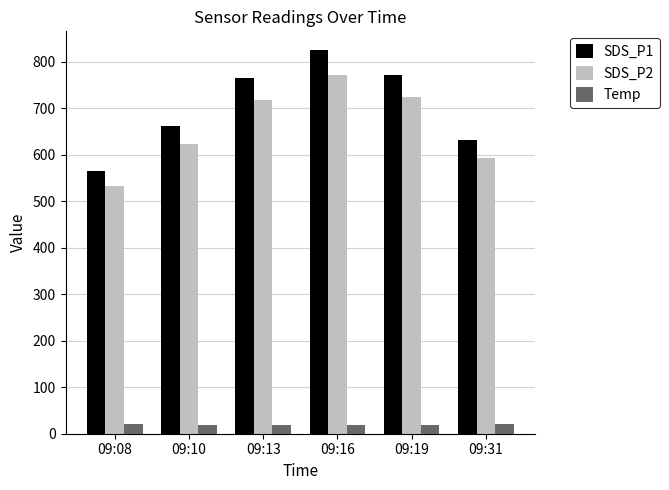

What are all the series names shown in the legend?

SDS_P1, SDS_P2, Temp